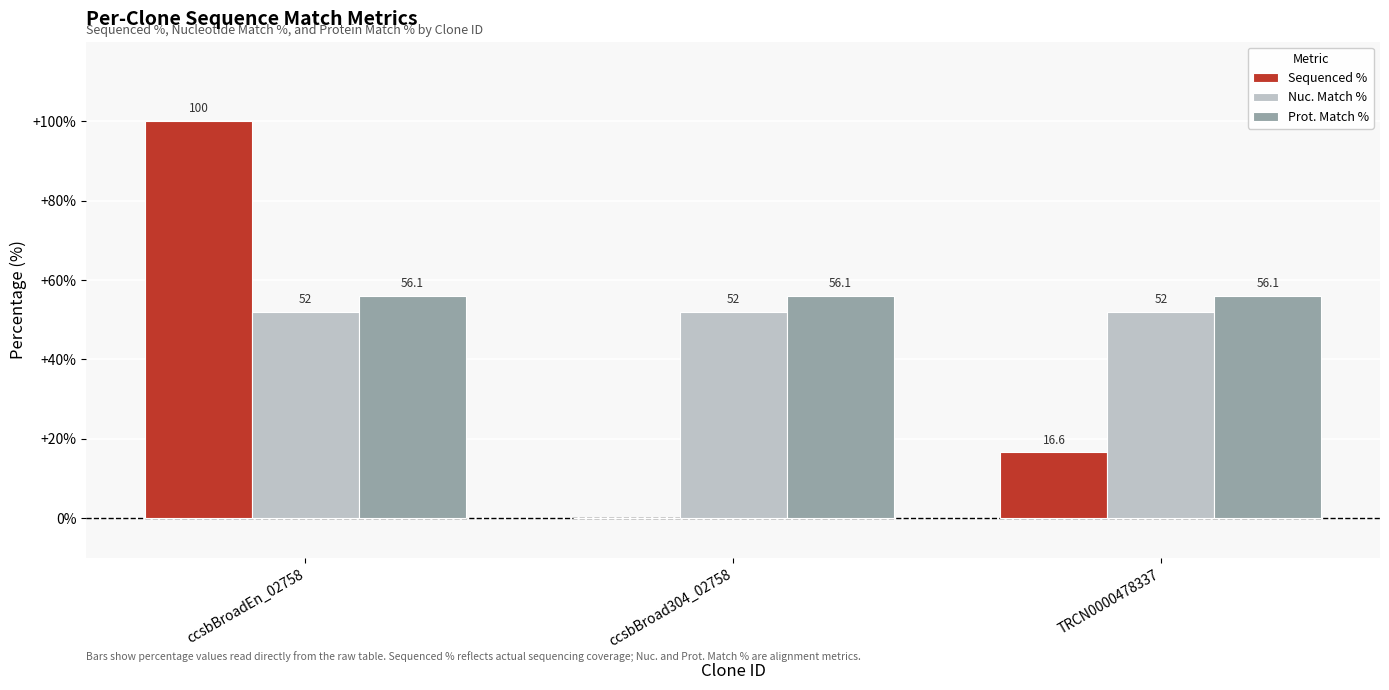

The value of Prot. Match % at ccsbBroad304_02758 is 56.1. True or false?

True